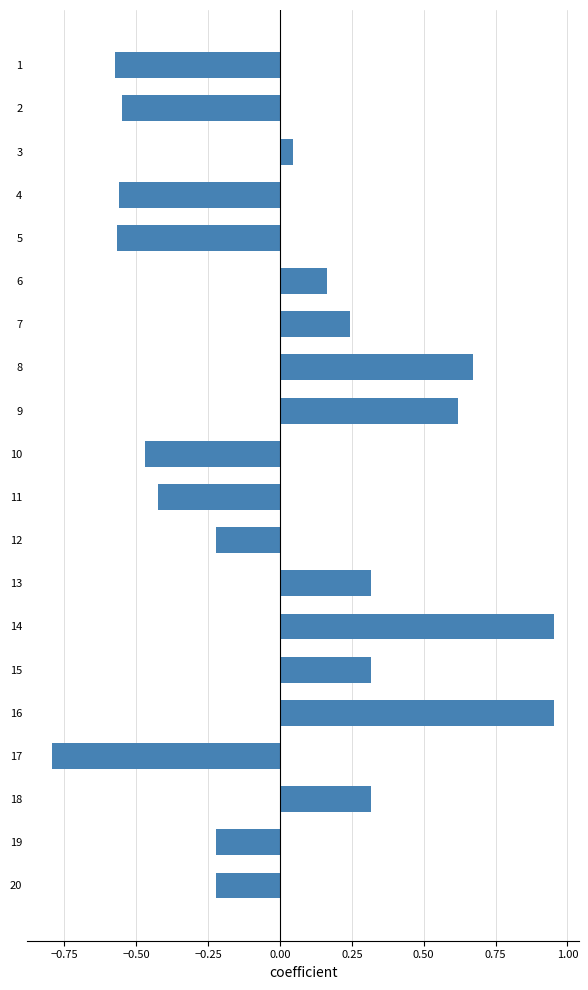

Where is the data nearest to the value 0?

3